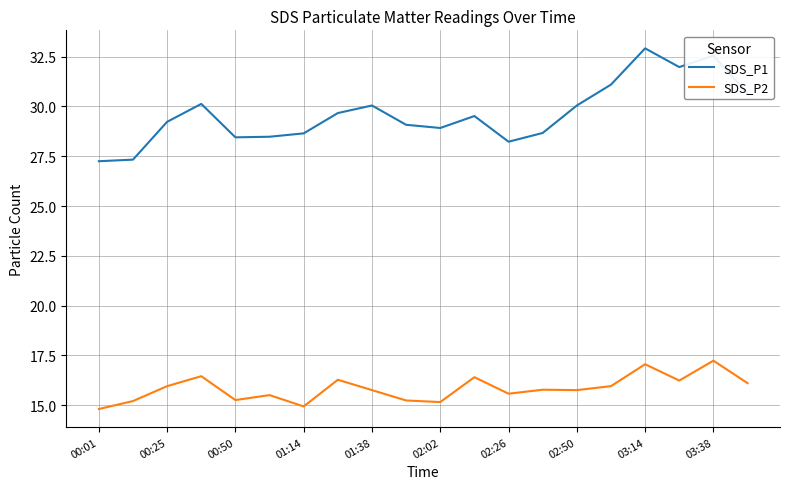

Which series has the largest range (max minus min)?

SDS_P1